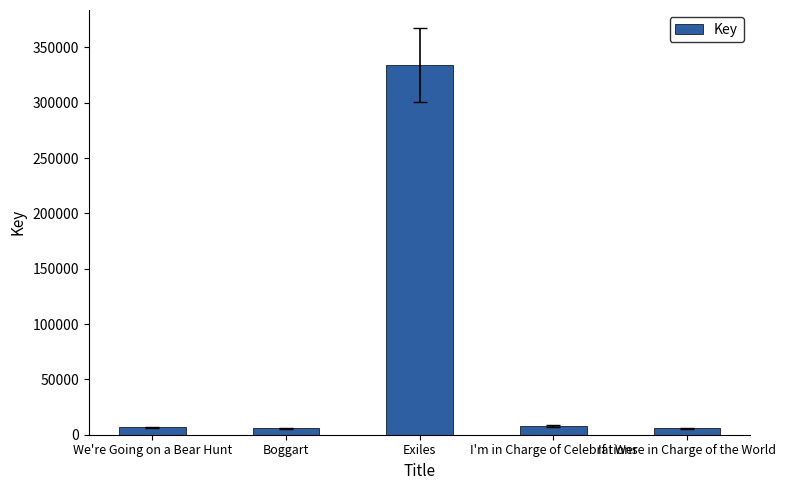

What is the difference between the maximum and minimum values?

328005